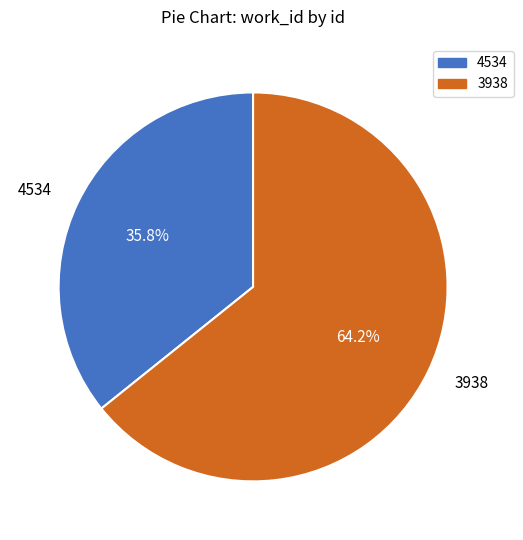

Which slice is the largest?

3938